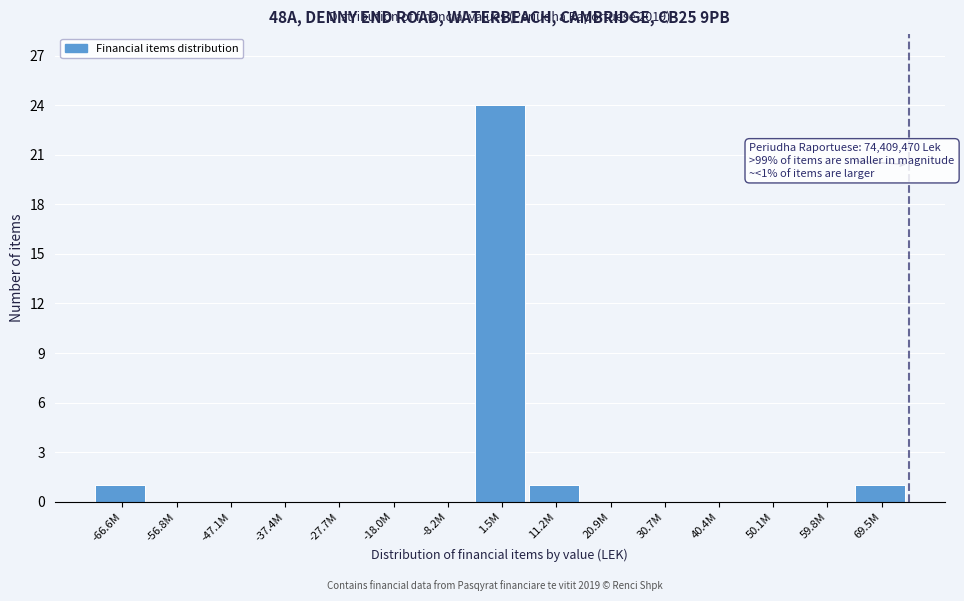

Reading left to right, transcribe all the data shown in this chart.

-66.6M=1	-56.8M=0	-47.1M=0	-37.4M=0	-27.7M=0	-18.0M=0	-8.2M=0	1.5M=24	11.2M=1	20.9M=0	30.7M=0	40.4M=0	50.1M=0	59.8M=0	69.5M=1